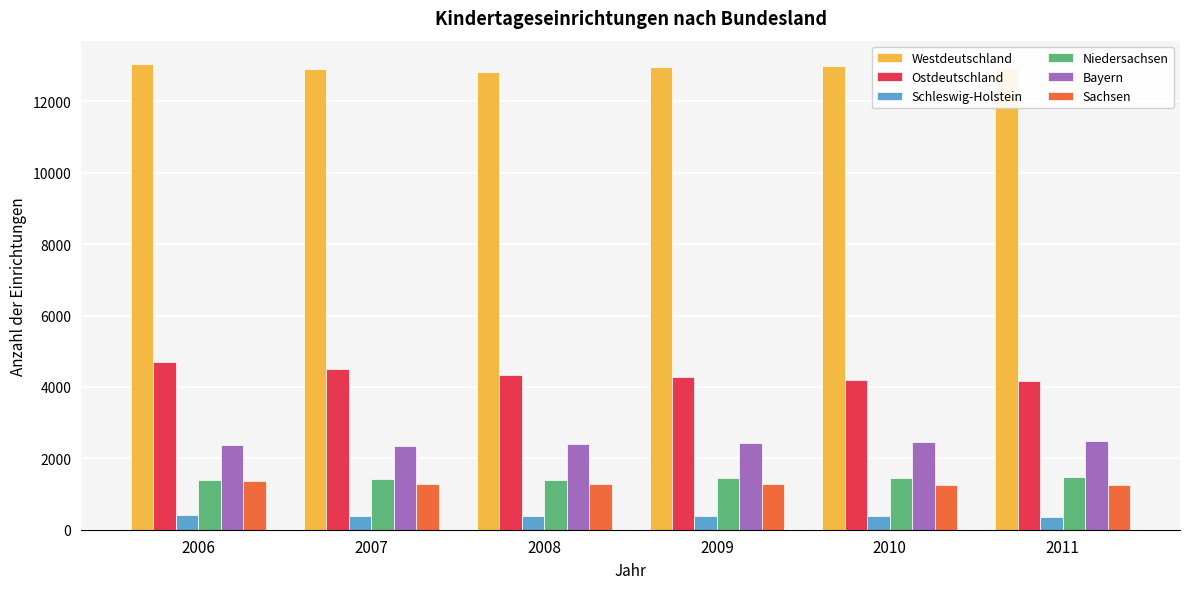

The Sachsen series shows 2139 at 2007. True or false?

False